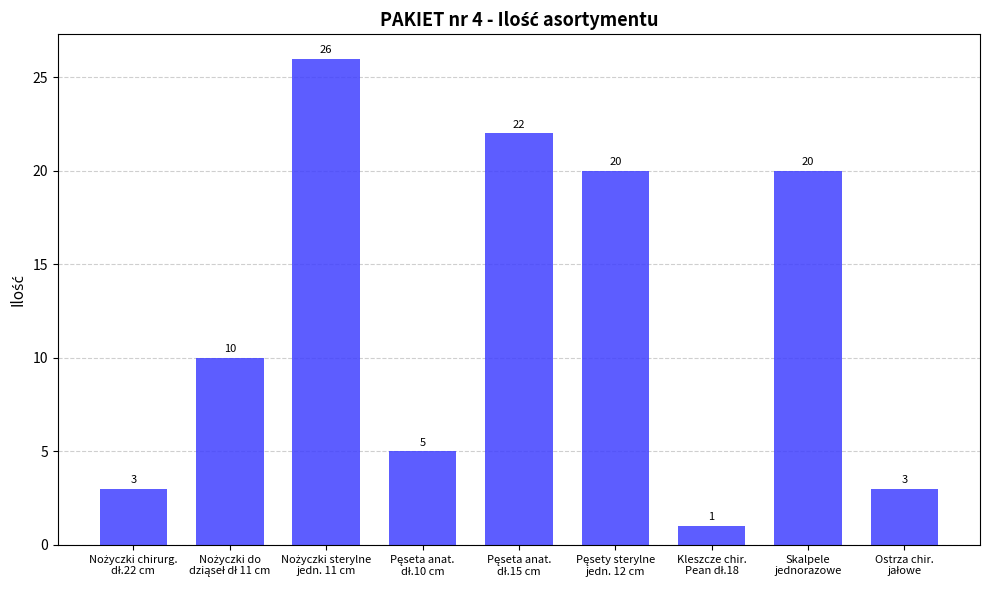

What is the greatest value displayed?

26